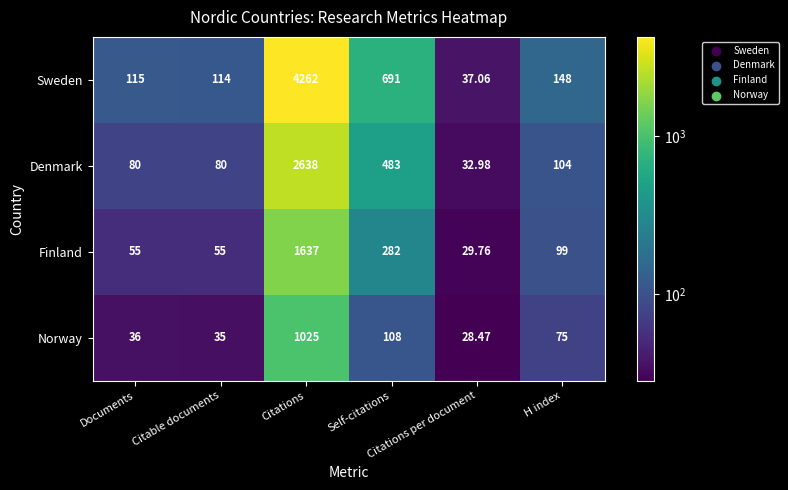

Rank the series by their average value, from highest to lowest.

Sweden, Denmark, Finland, Norway